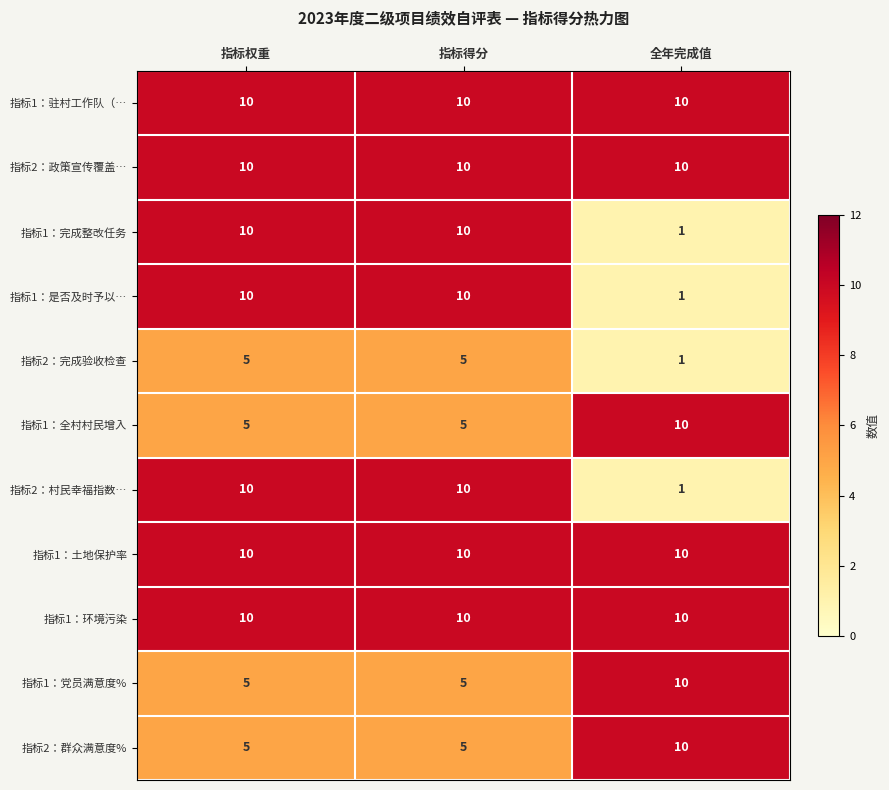

Is the value of 指标2：完成验收检查 at 指标权重 greater than the value of 指标1：完成整改任务 at 全年完成值?

Yes